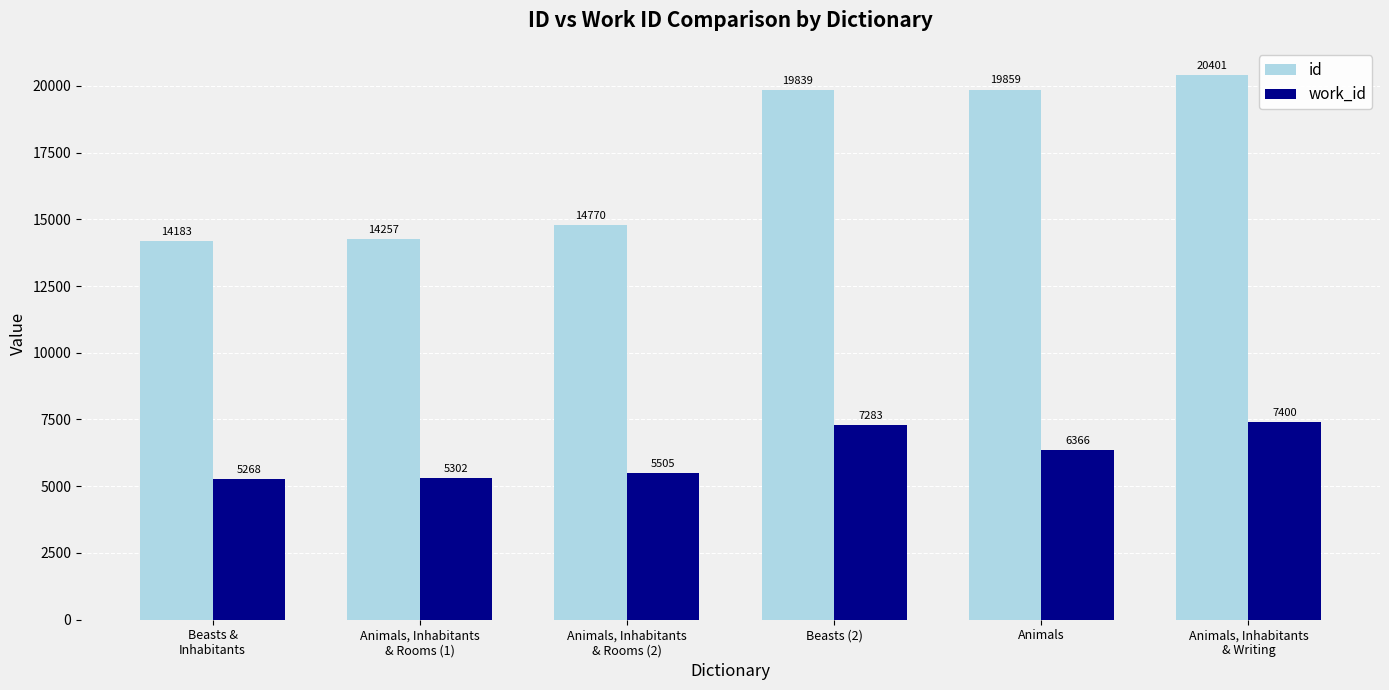

The id series shows 28065 at Animals, Inhabitants
& Writing. True or false?

False